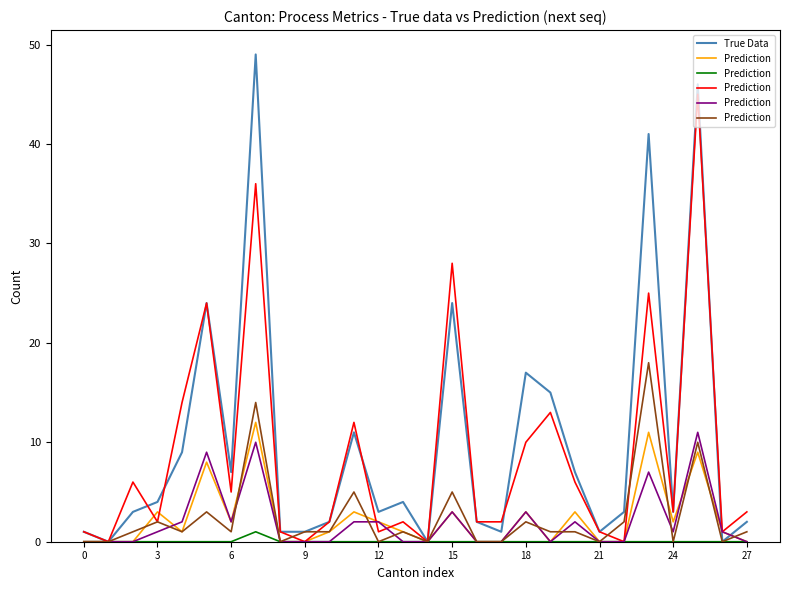

Is it true that Prediction equals 1 at 13?

False